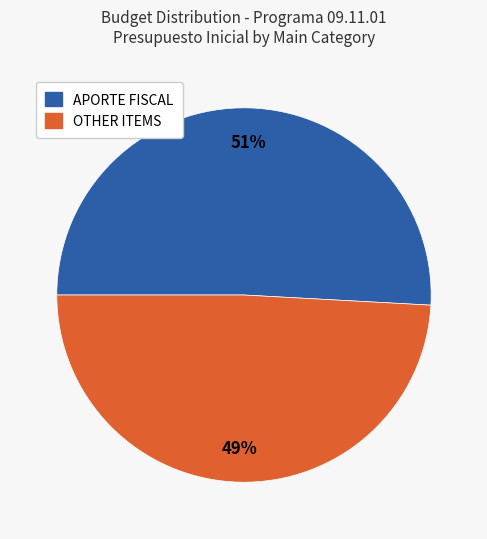

To the nearest percent, what is the difference between the largest and smallest slice percentages?

2%